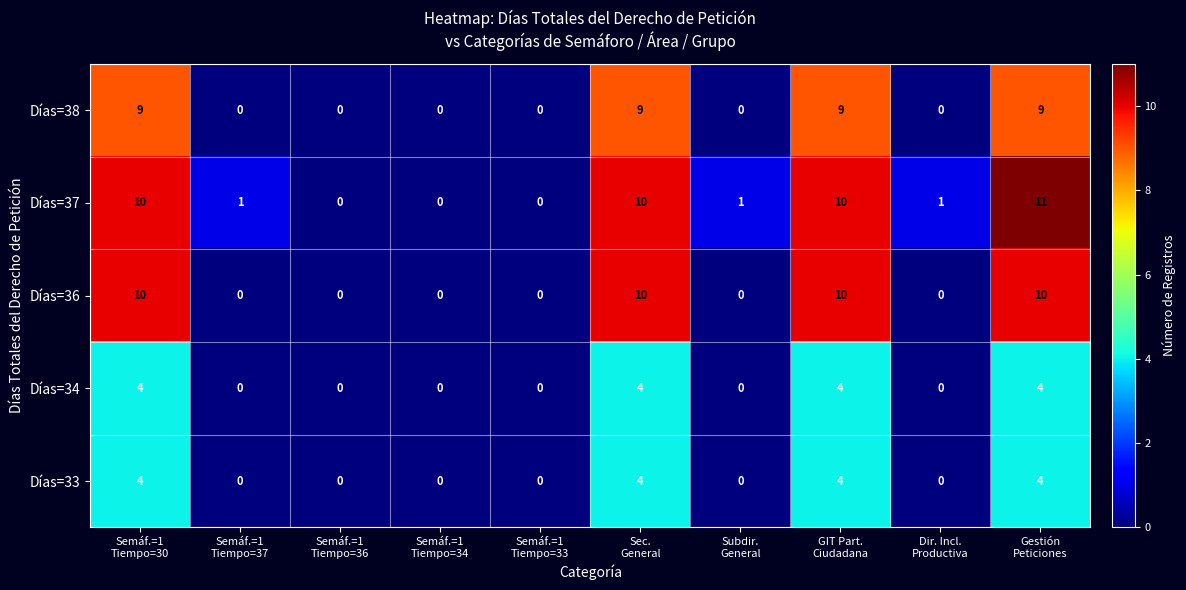

Which series has the widest spread of values?

Días=37